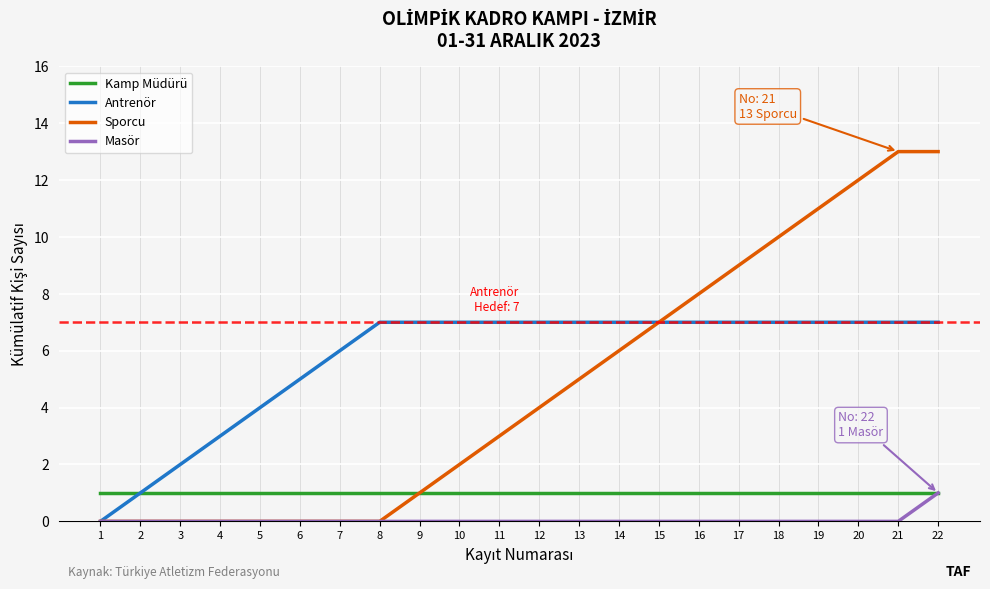

At 21, list the series in order from largest to smallest.

Sporcu, Antrenör, Kamp Müdürü, Masör